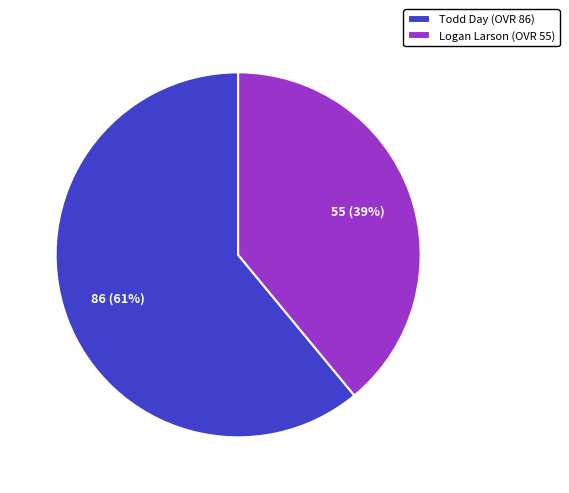

What percentage is the Todd Day slice, to the nearest percent?

61%